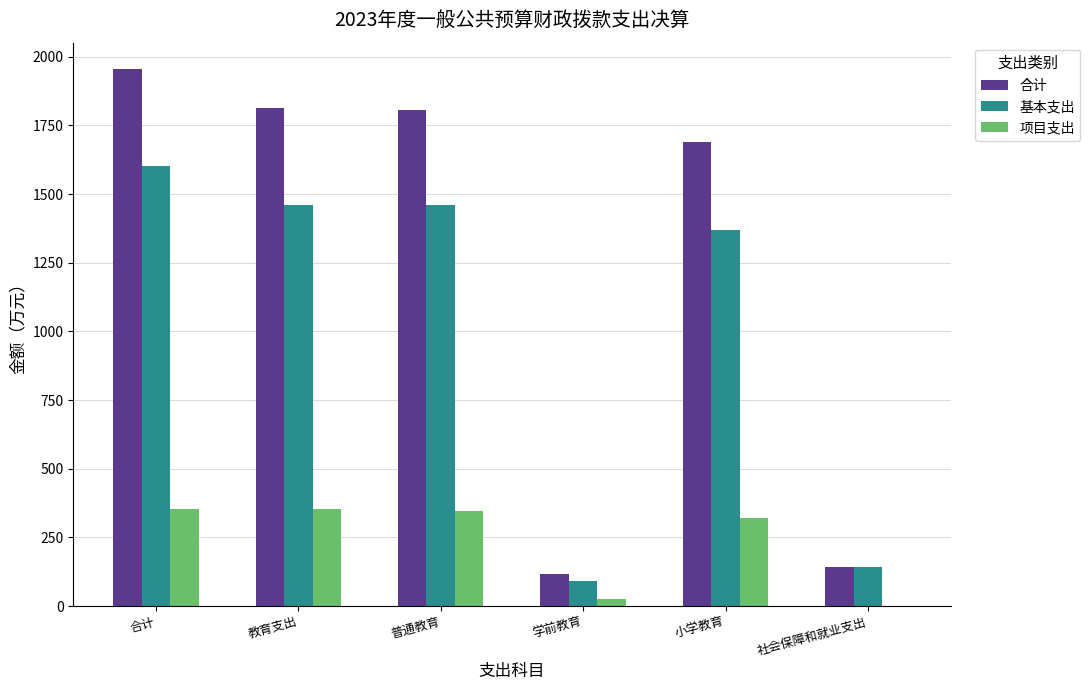

What is the sum of all 项目支出 values?

1399.7